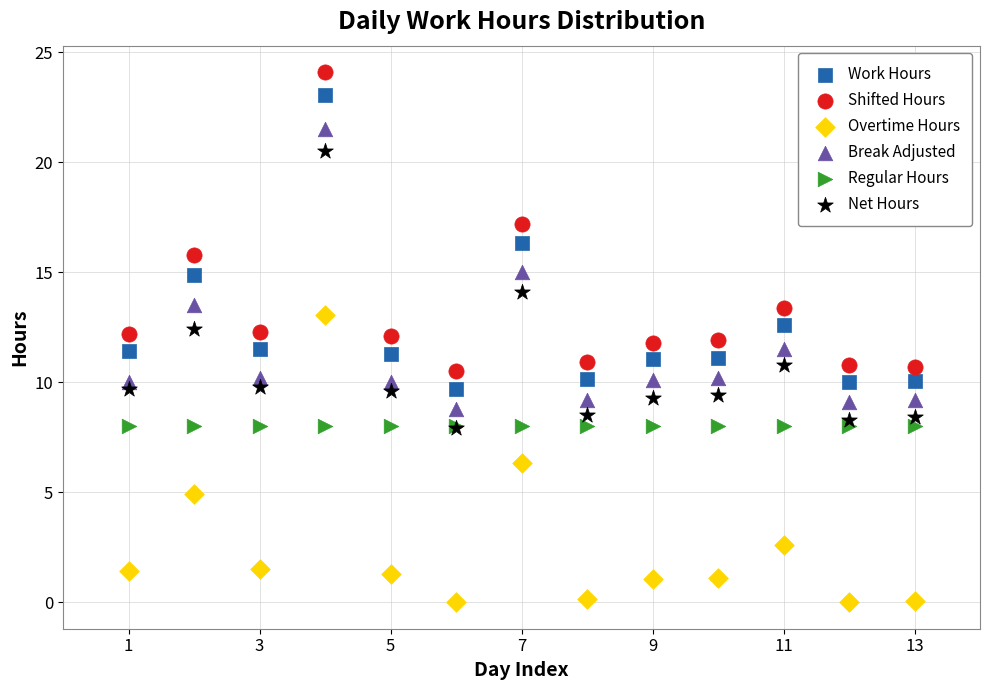

In the Overtime Hours series, what Y value is closest to 6?

6.3